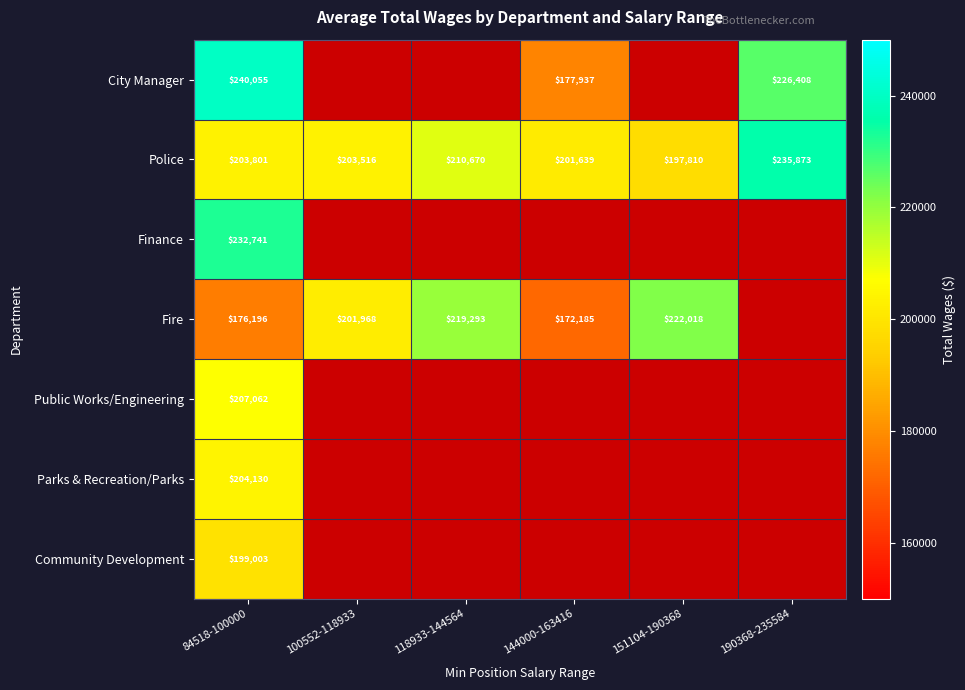

What is the total value across all series at 84518-100000?

1462988